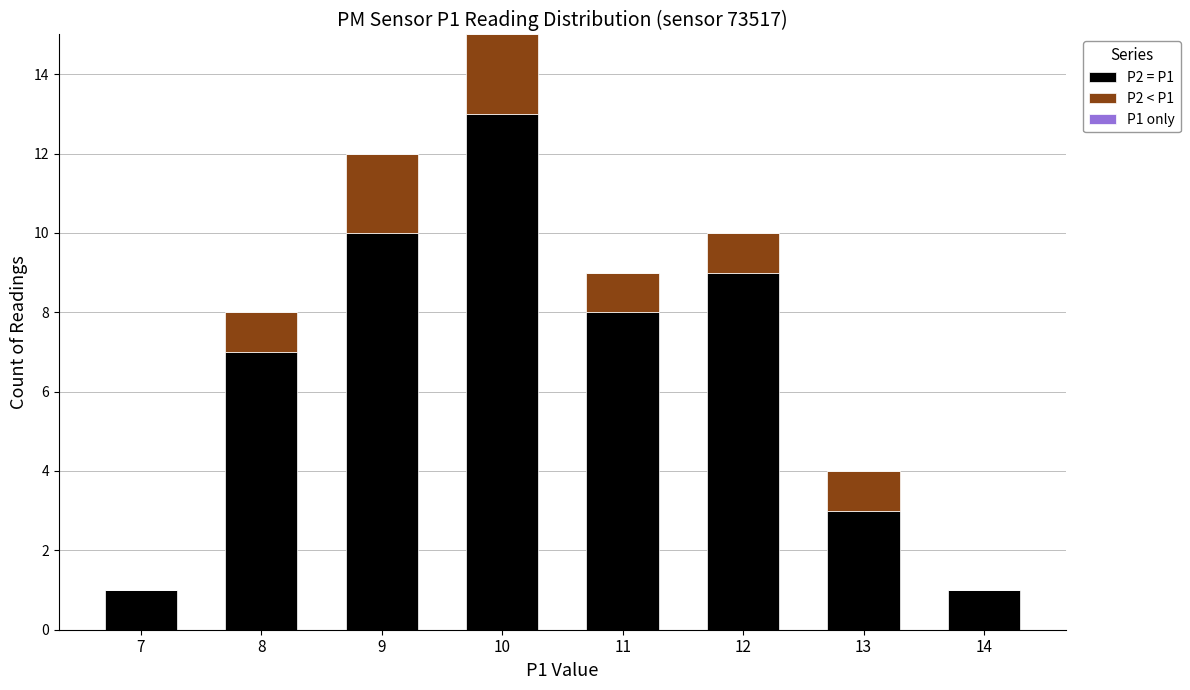

The value of P2 = P1 at 11 is 5. True or false?

False